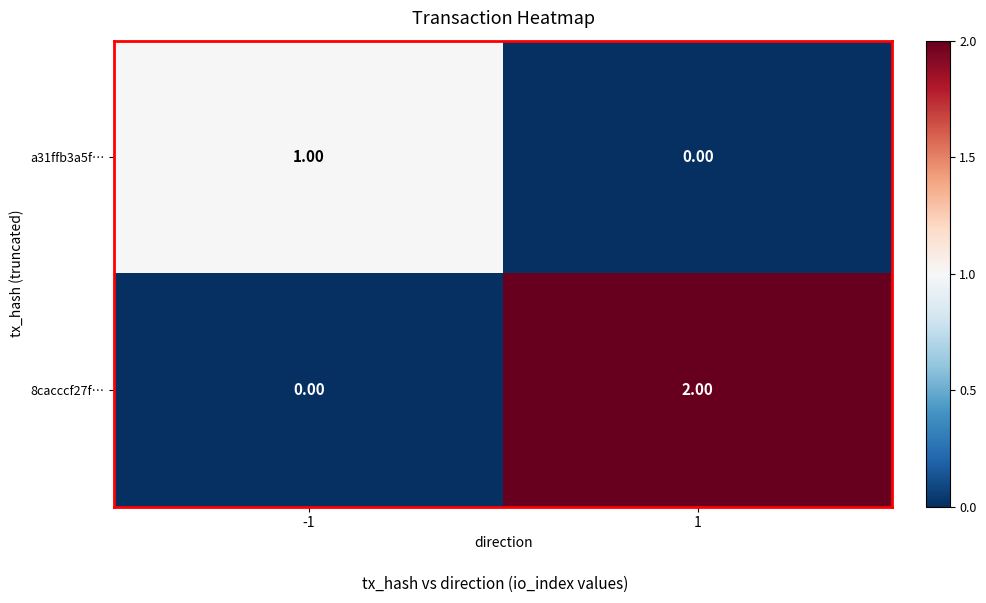

List the series in order of their overall mean, highest first.

8cacccf27f…, a31ffb3a5f…